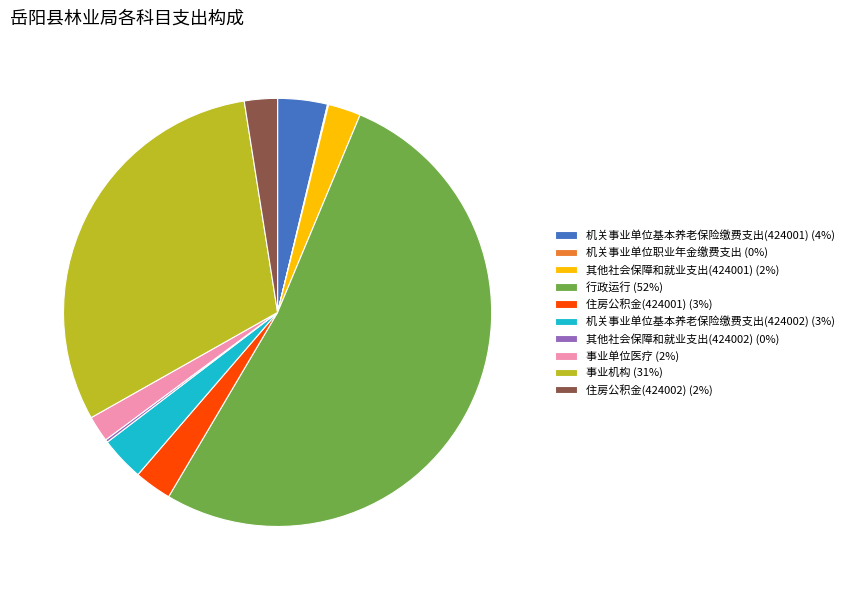

What is the ratio of the value at 事业单位医疗 to the value at 事业机构?

0.1